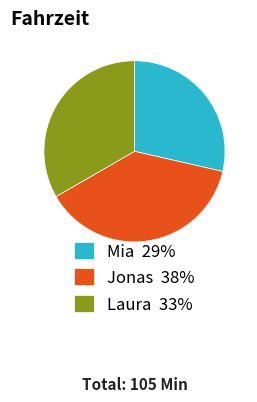

True or false: Mia accounts for 39% of the total.

False